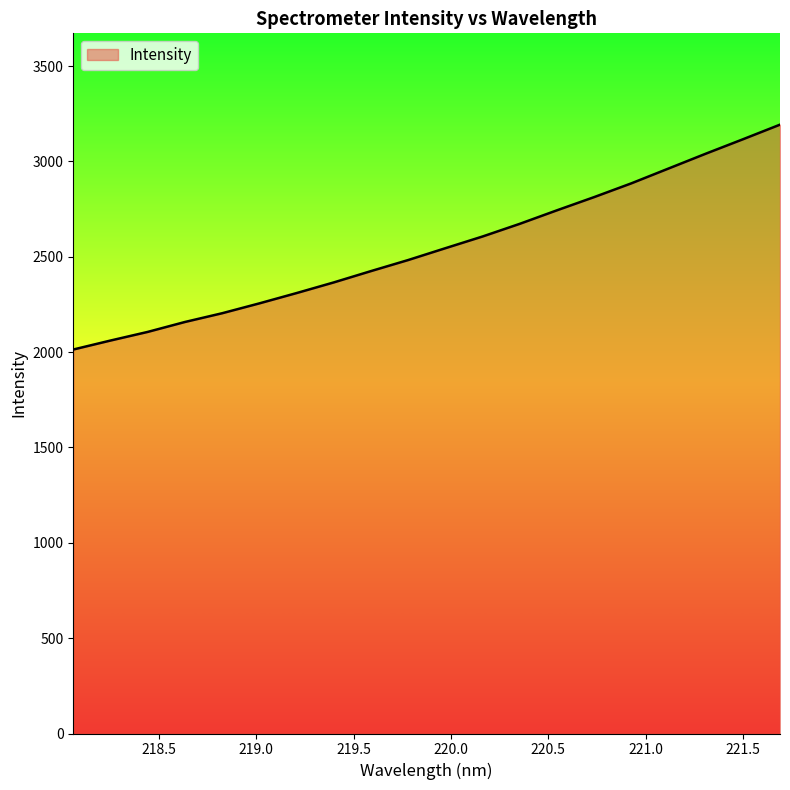

What is the greatest value displayed?

3192.6